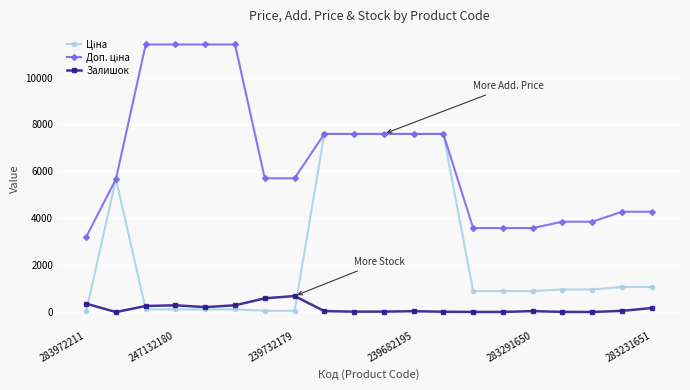

What is the greatest value displayed?

11410.0